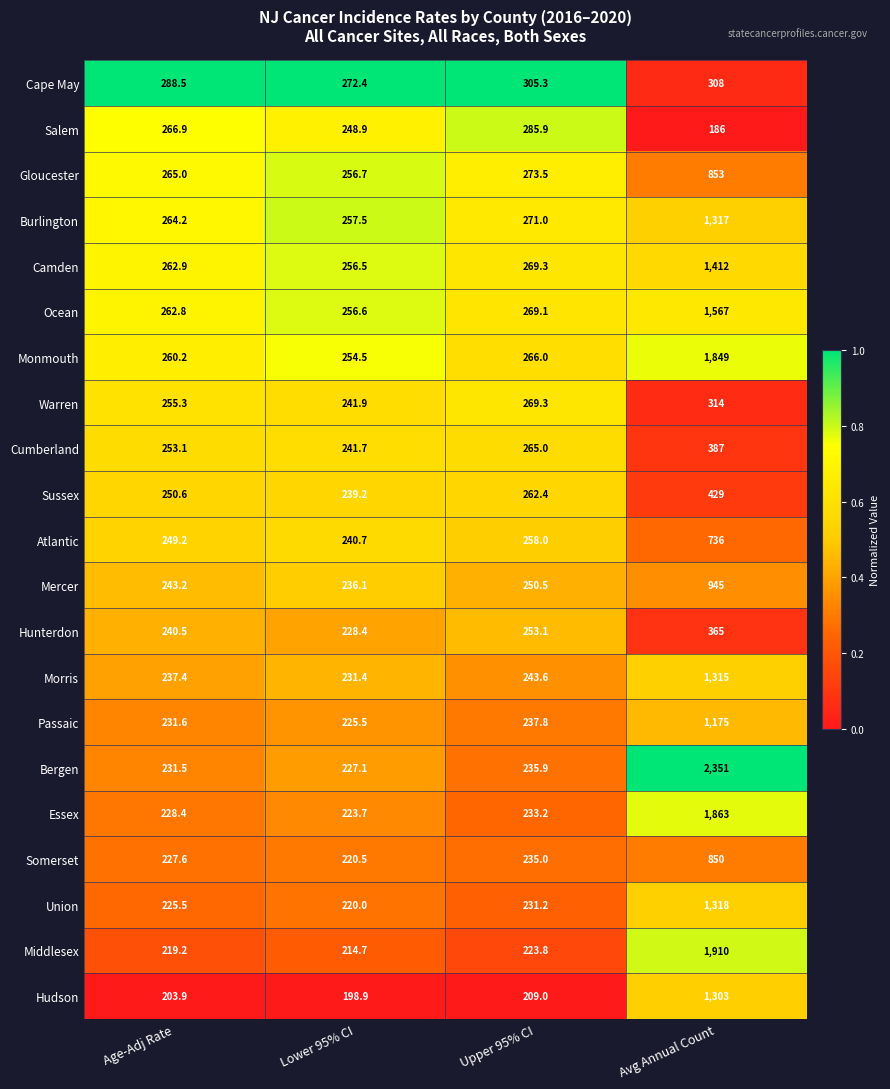

What is the average value of the Sussex series?

295.3